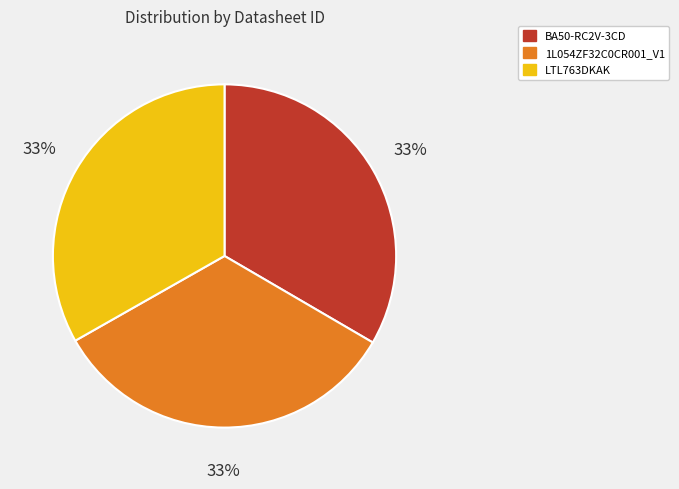

Approximately how many times larger is the value at 1L054ZF32C0CR001_V1 compared to BA50-RC2V-3CD?

1.0